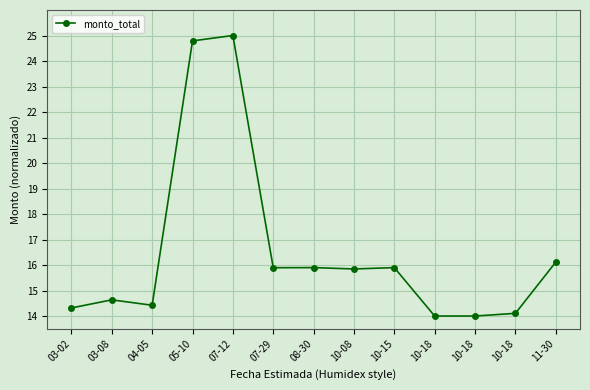

Does the chart have visible grid lines?

Yes